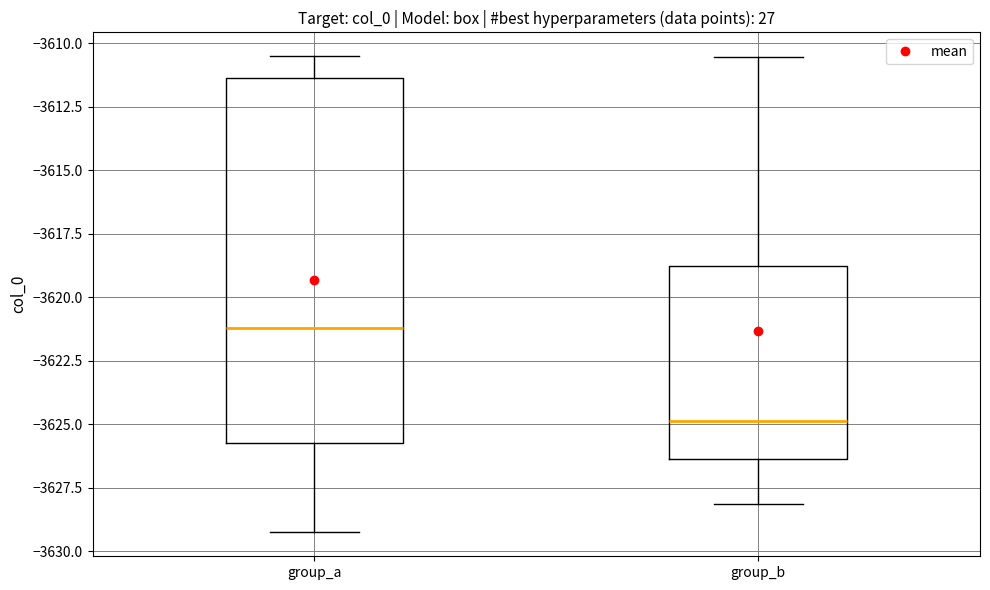

Reading left to right, transcribe this box plot: for each box, give where its median line is, the range the box spans, and where its two whiskers end, as read against the y-axis. The values are not printed on the chart, so give them approximately, as read against the axis.

group_a: median -3621.0, box -3625.5 to -3611.5, whiskers -3629.5 to -3610.5
group_b: median -3625.0, box -3626.5 to -3619.0, whiskers -3628.0 to -3610.5